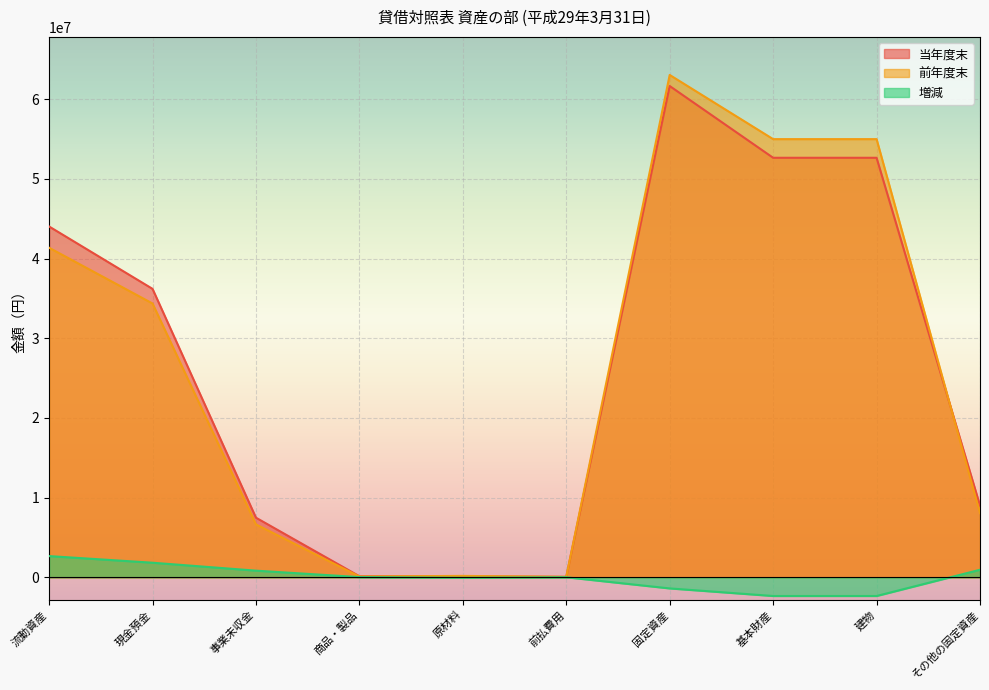

What is the average value of the 増減 series?

21875